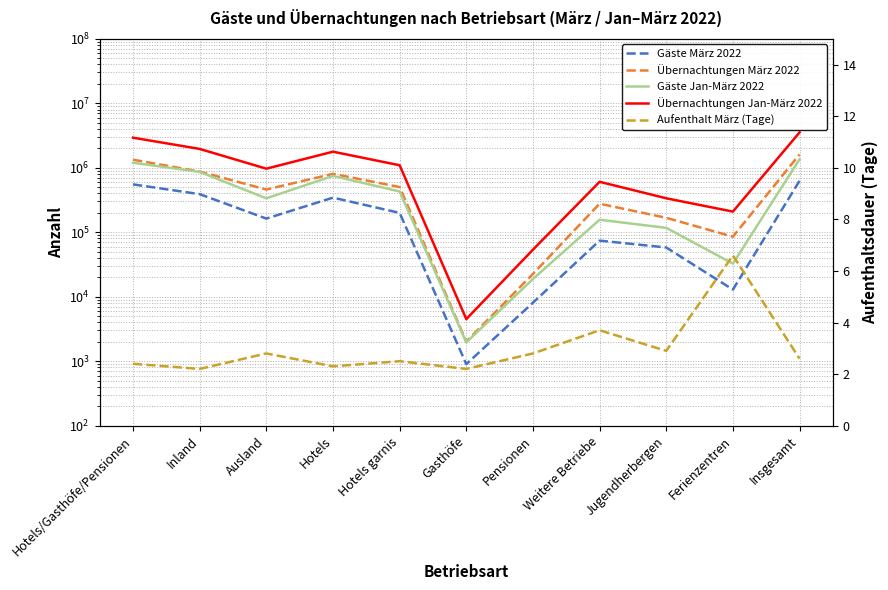

The Gäste Jan-März 2022 series shows 32565.0 at Ferienzentren. True or false?

True